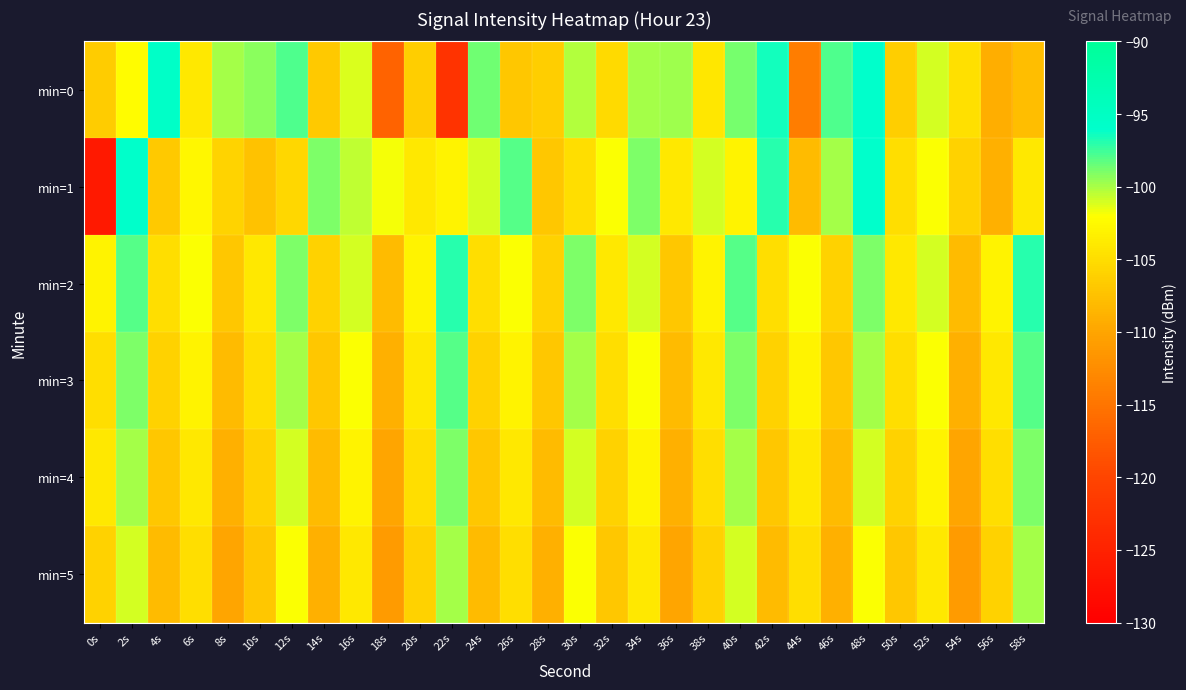

Count the number of categories in the chart.

30